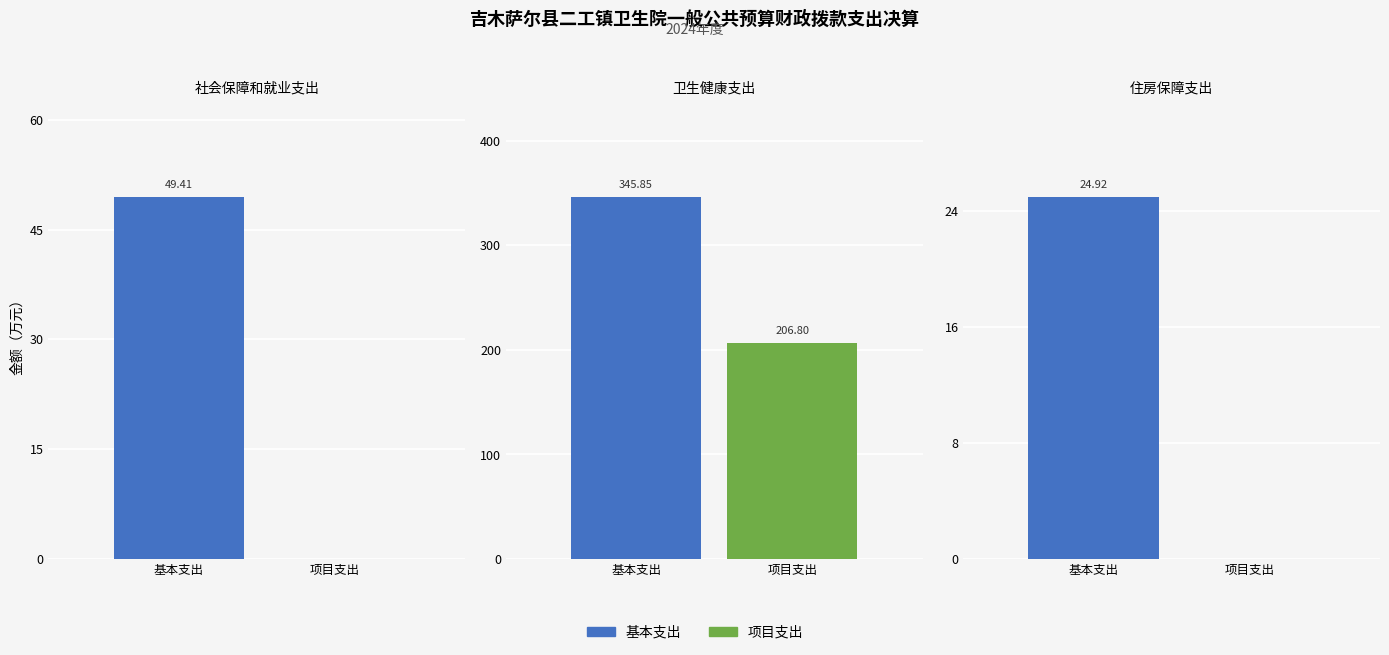

True or false: 项目支出 has a value of 62.4 at 卫生健康支出.

False